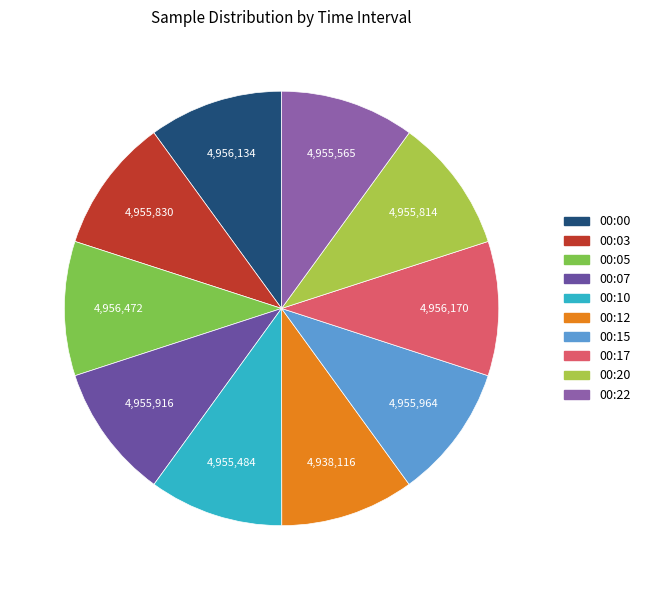

True or false: 00:10 accounts for 10% of the total.

True